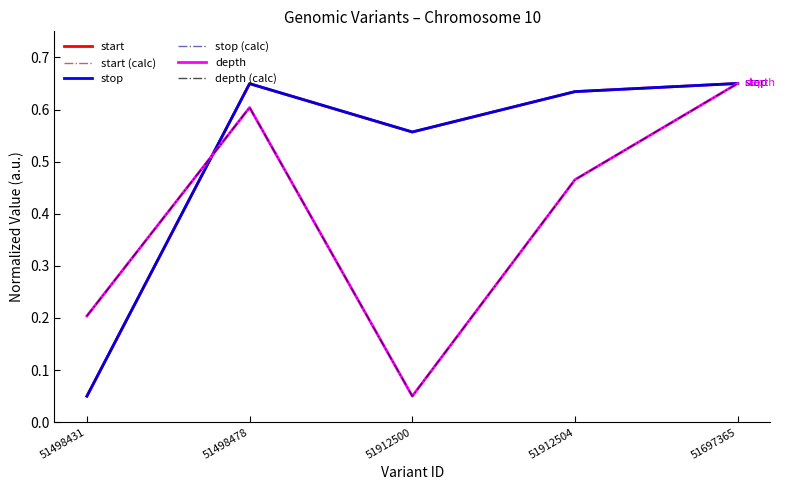

What is the lowest value of the depth series?

0.1